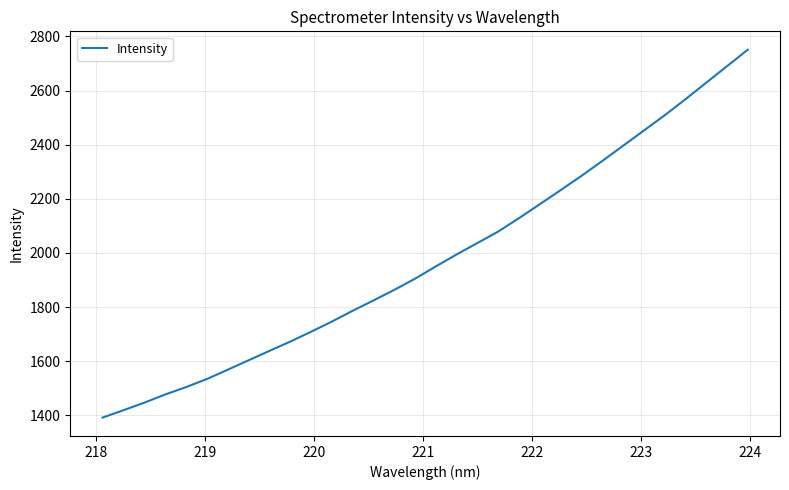

What is the greatest value displayed?

2751.0